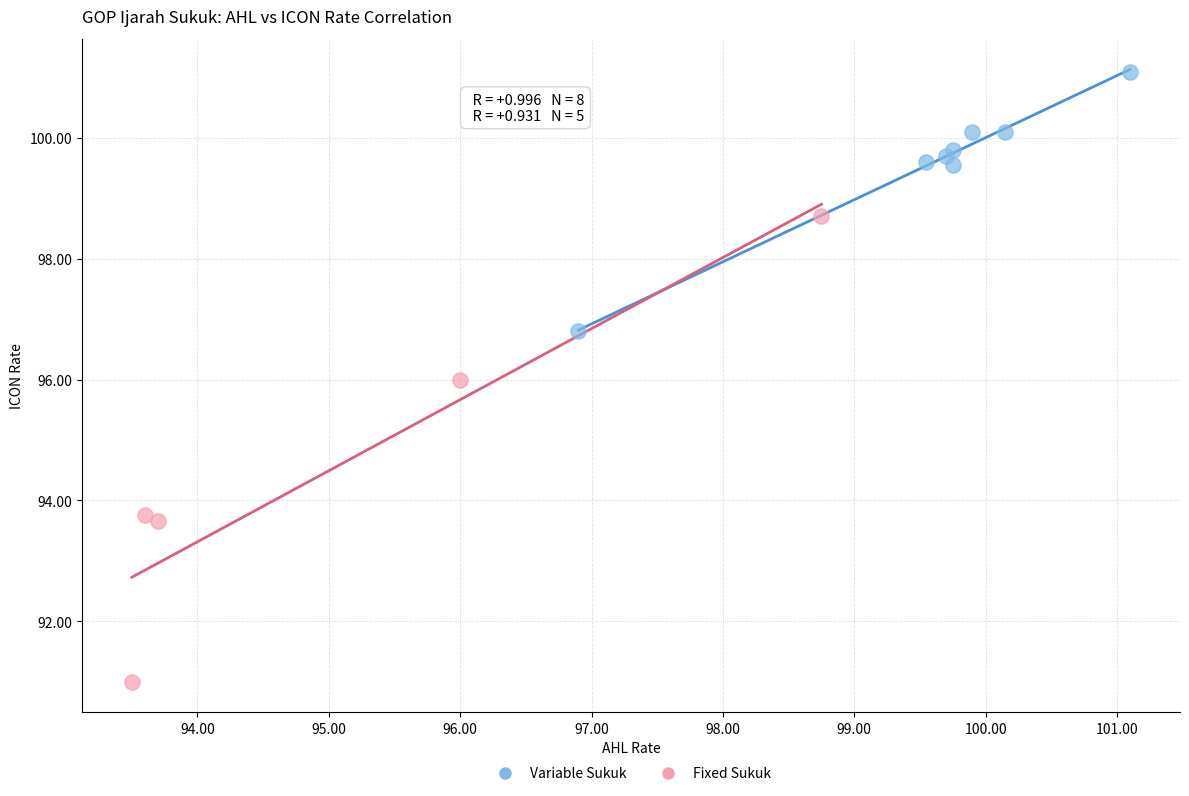

Which series reaches the minimum Y coordinate?

Fixed Sukuk